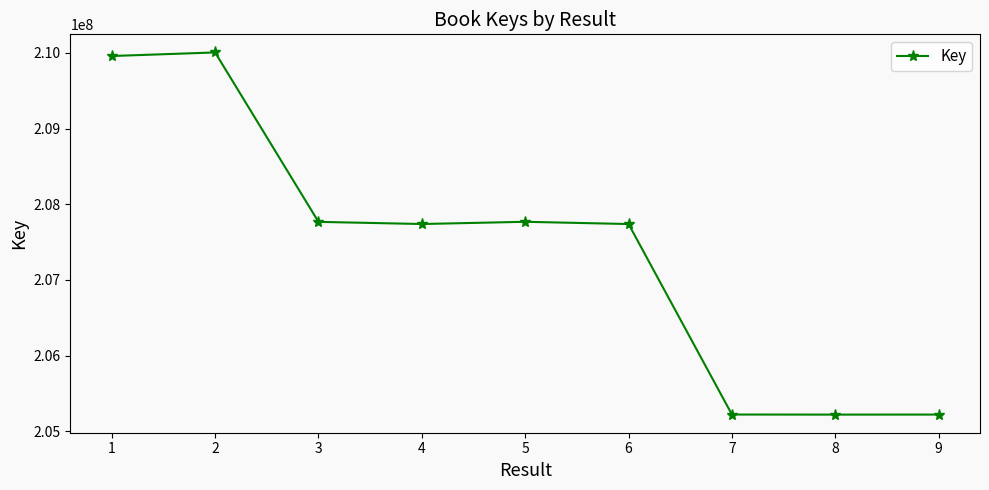

What is the difference between the values at 4 and 8?

2516738